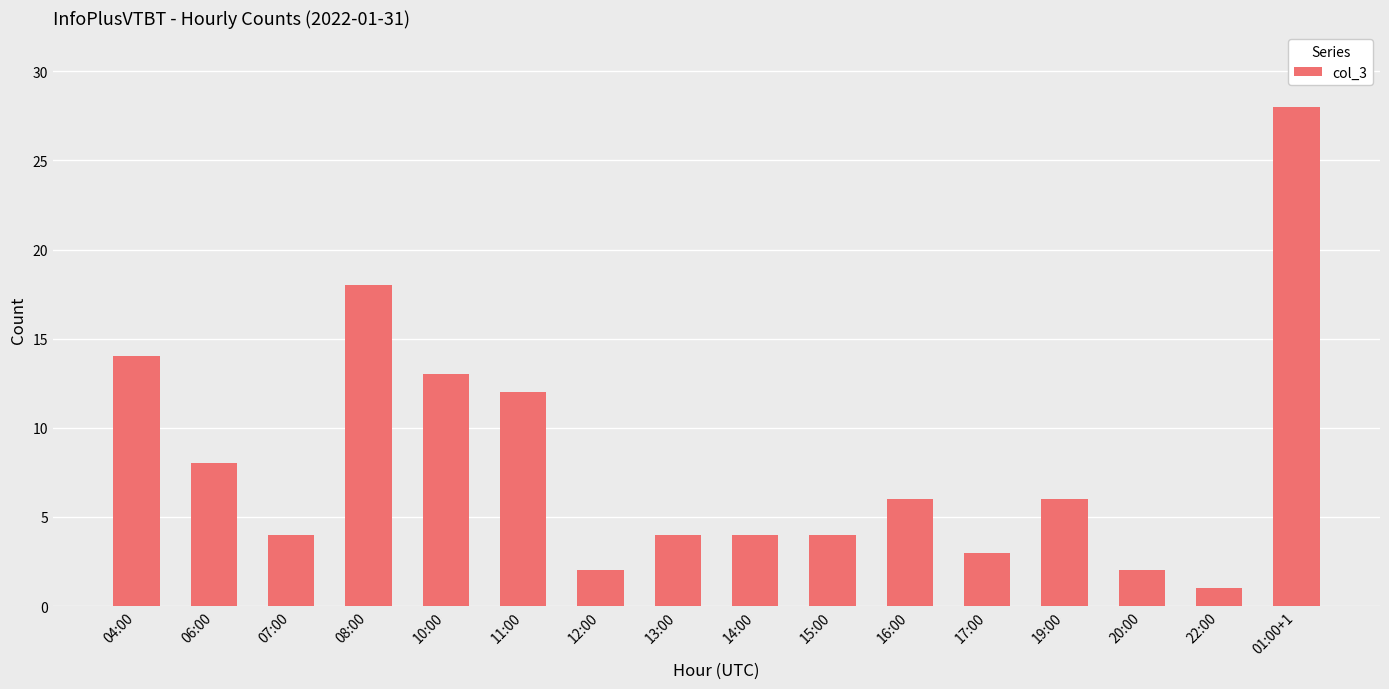

What is the label of the 10th bar from the right?

12:00